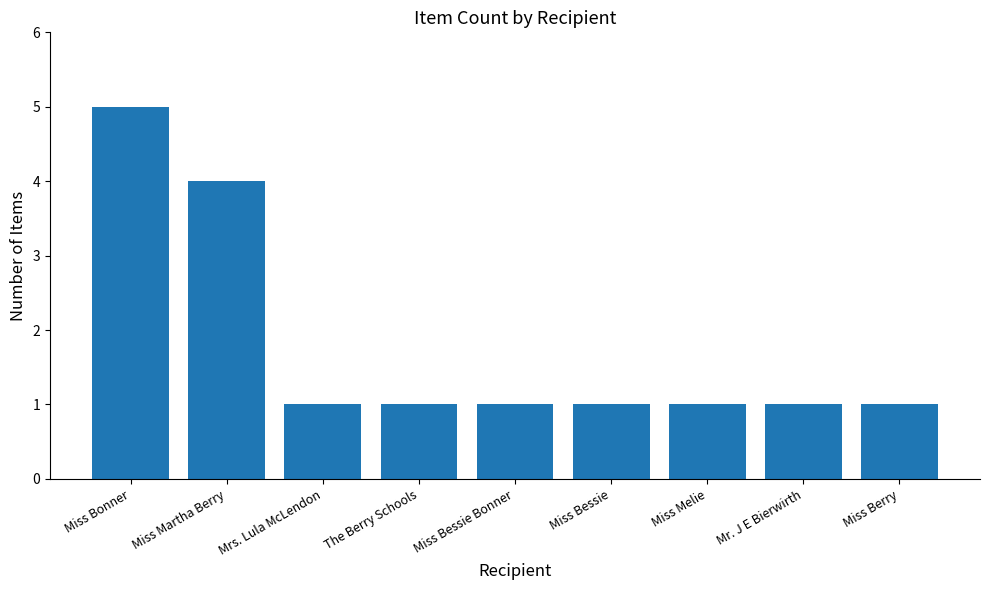

Are the bars grouped side by side (vs. stacked)?

No